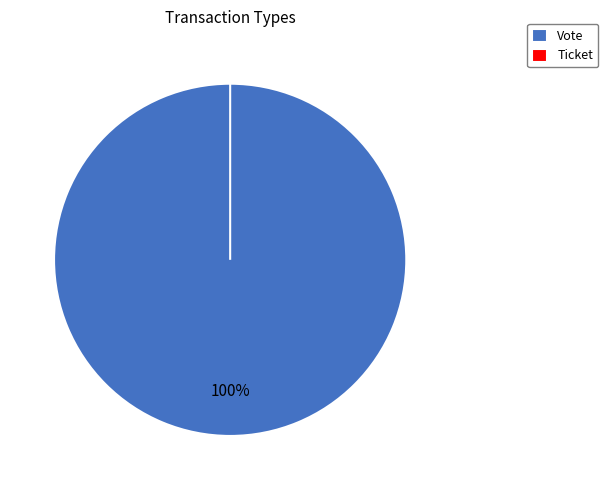

Which category has the biggest portion of the pie?

Vote